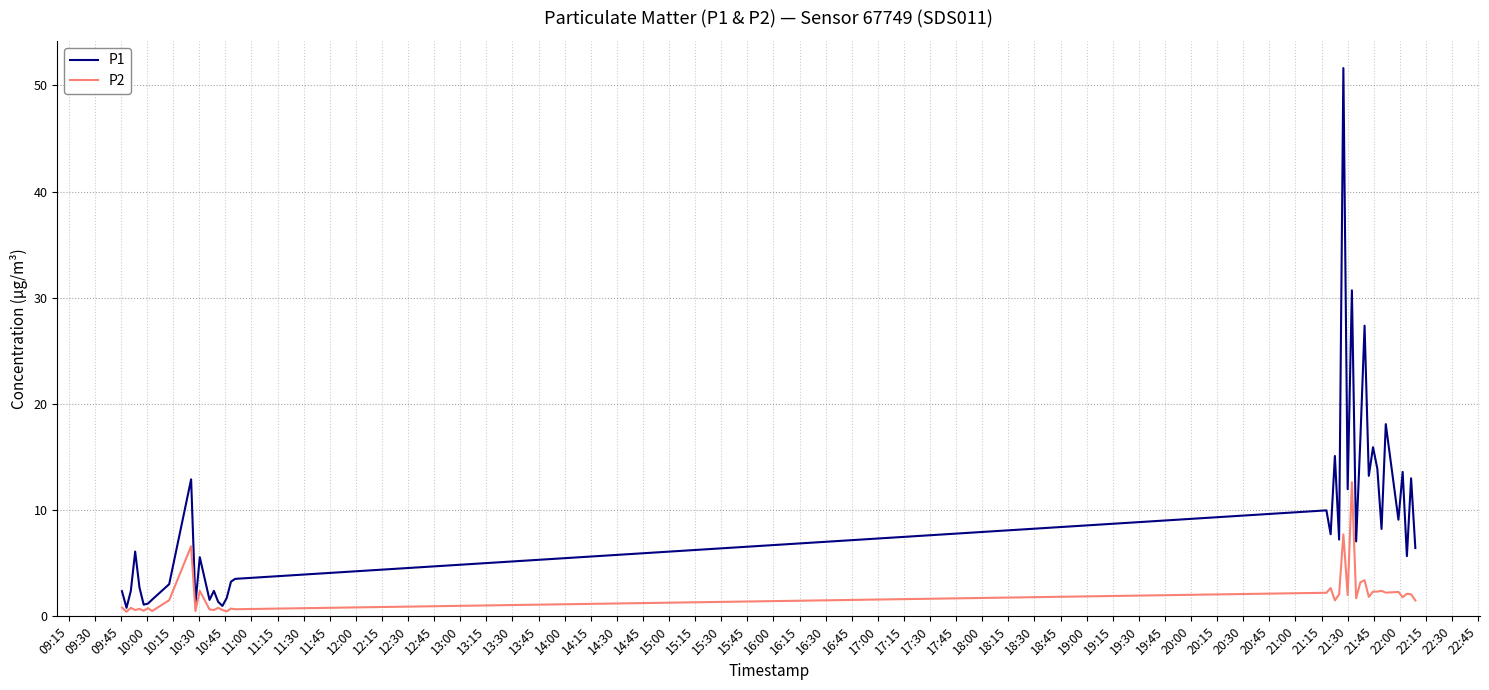

Rank the series by their average value, from lowest to highest.

P2, P1